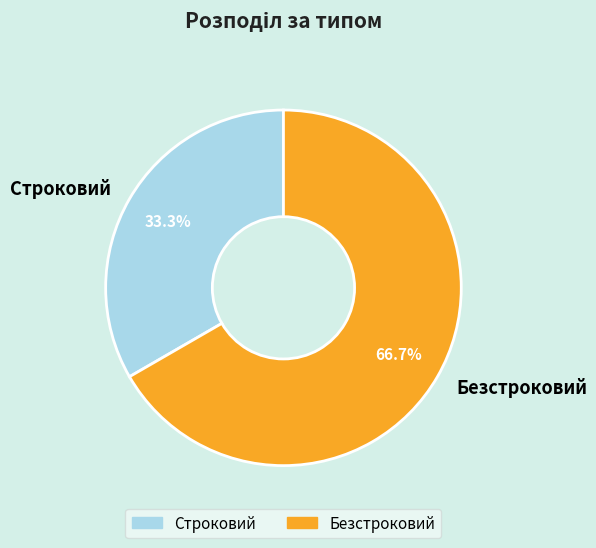

What is the ratio of the value at Строковий to the value at Безстроковий?

0.5